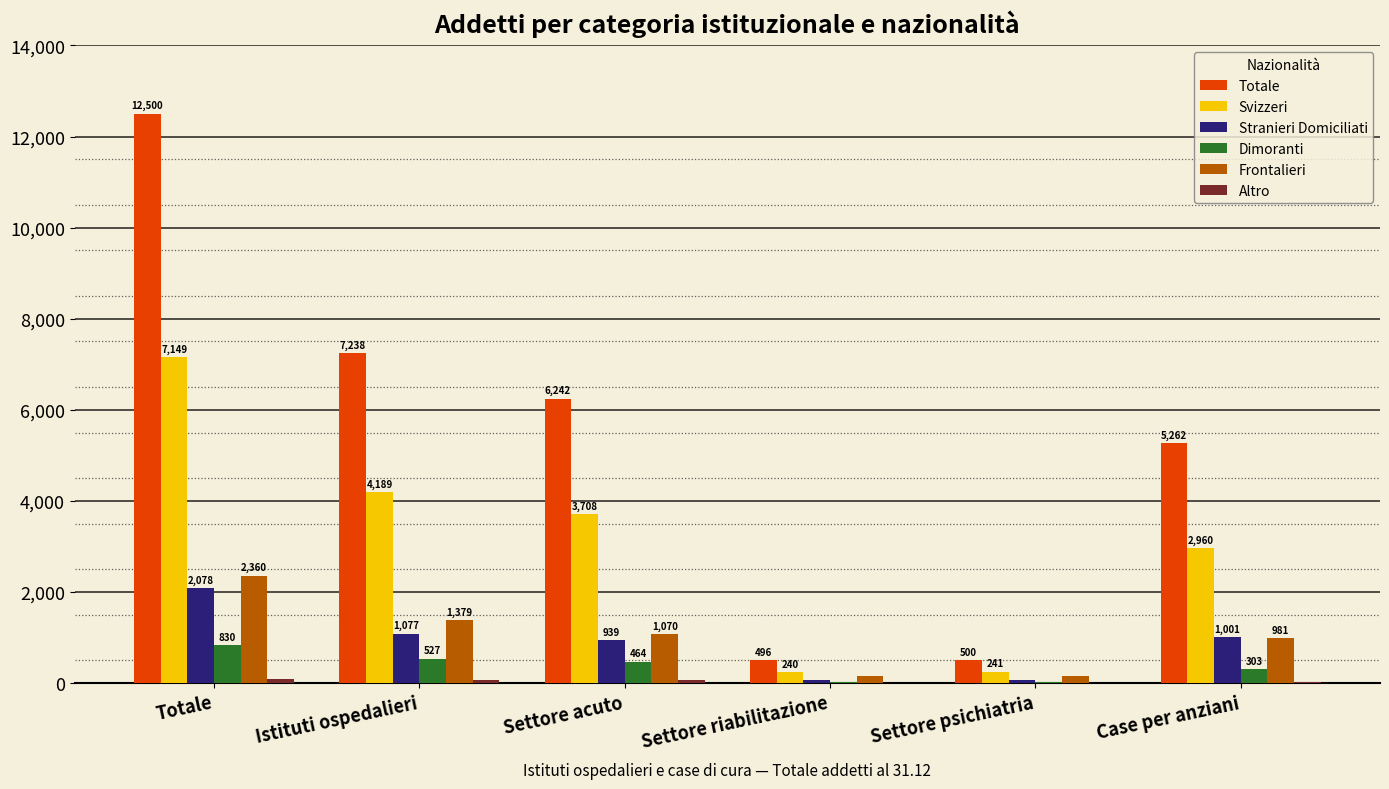

How many data points does each series have?

6